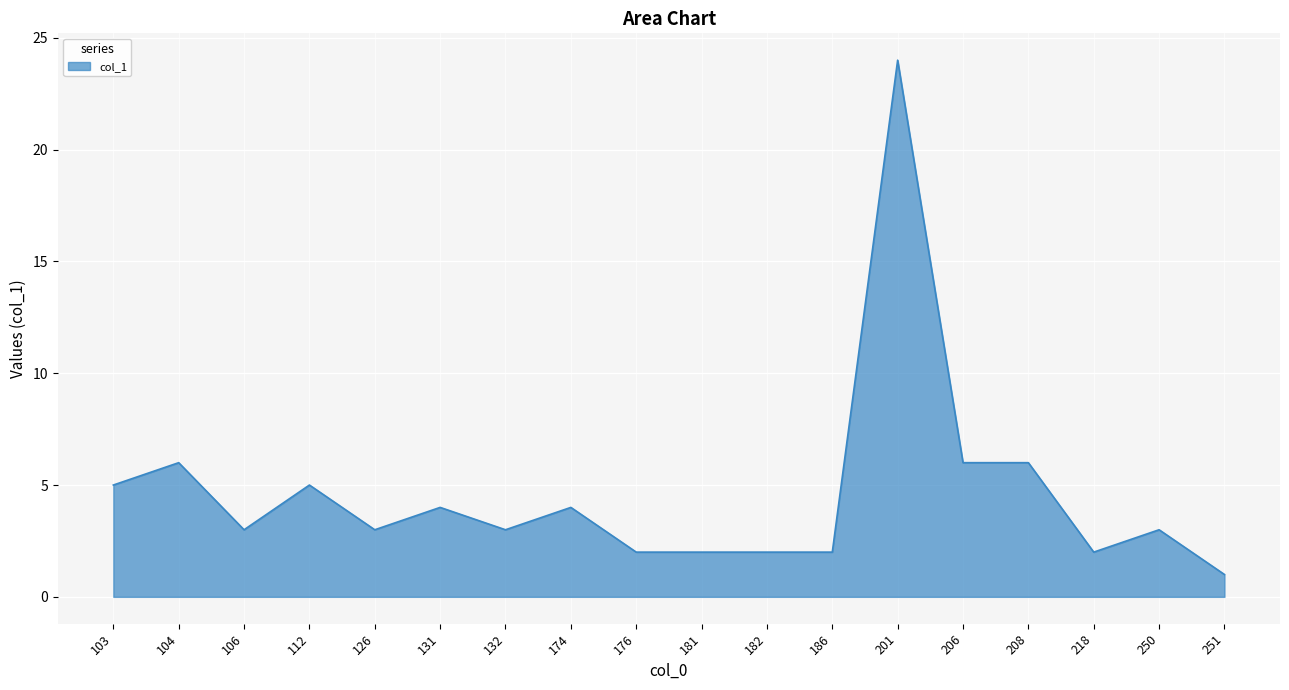

What is the greatest value displayed?

24